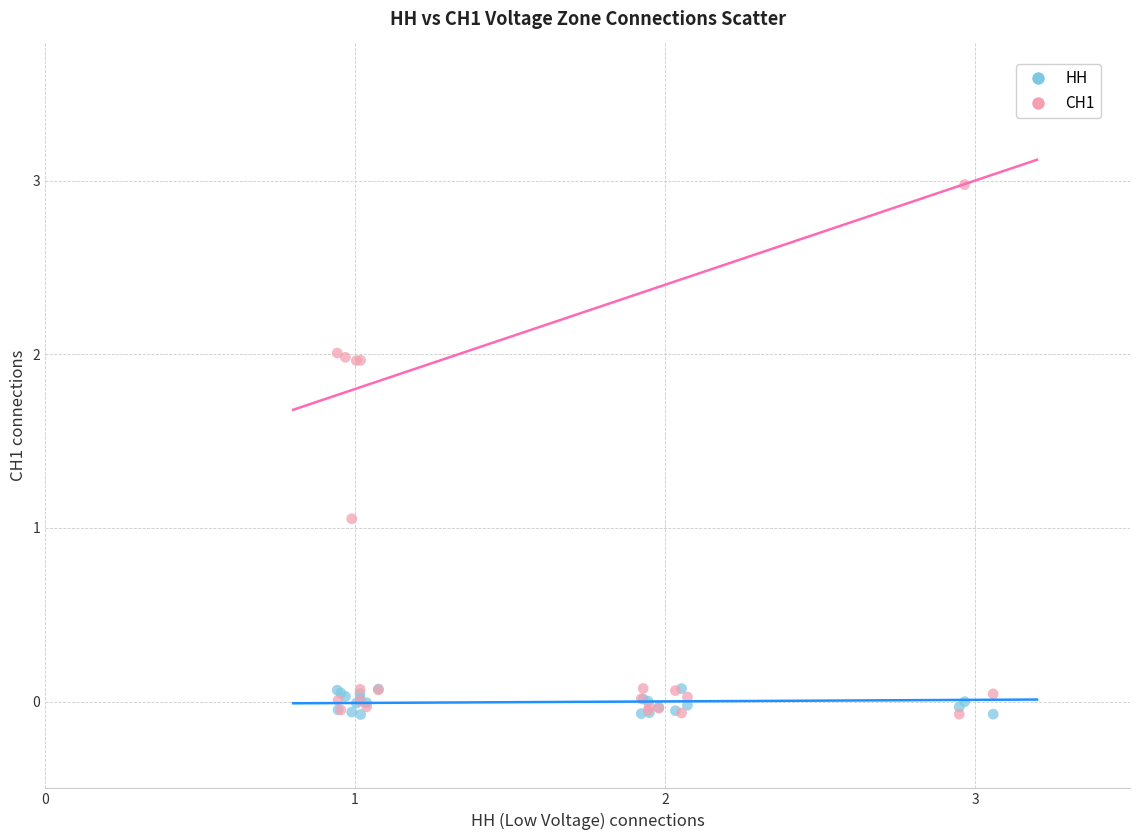

Which series reaches the maximum Y coordinate?

СН1